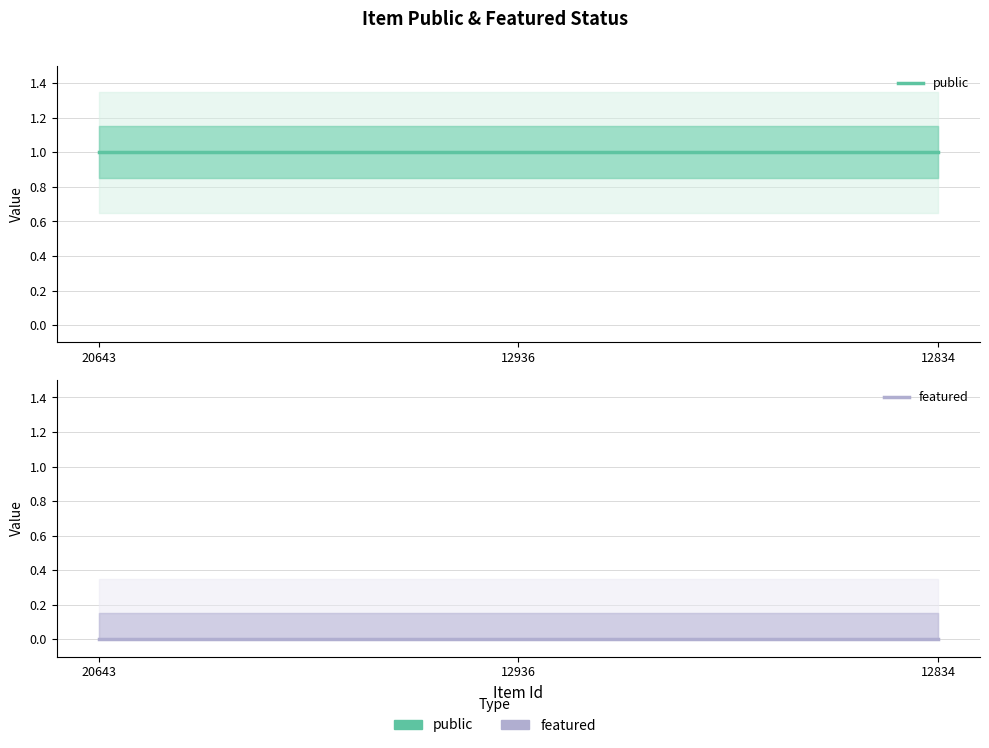

What is the sum of the public values at 12834 and 20643?

2